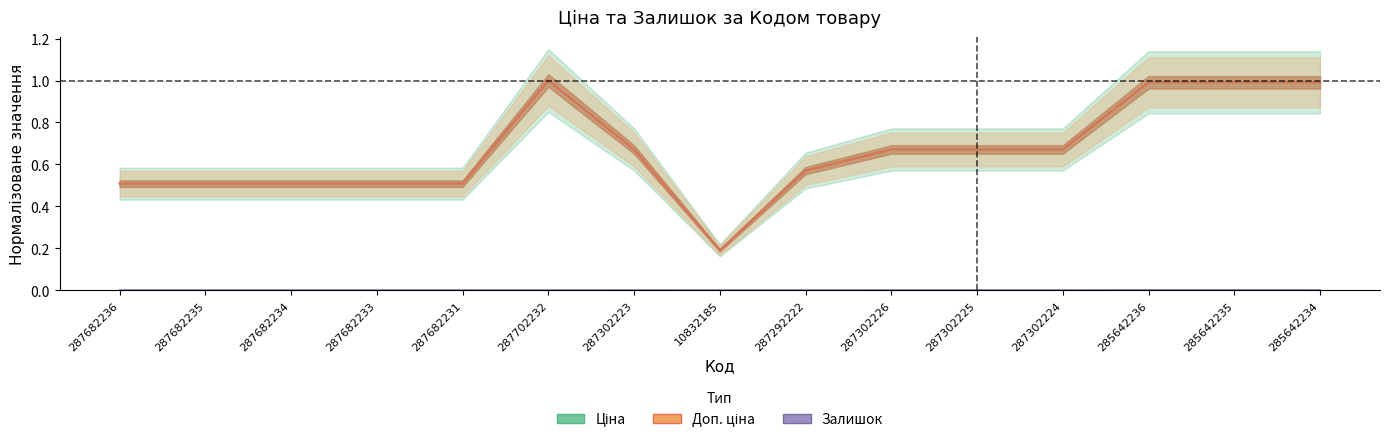

What is the sum of the Доп. ціна values at 285642234 and 287682236?

1.5